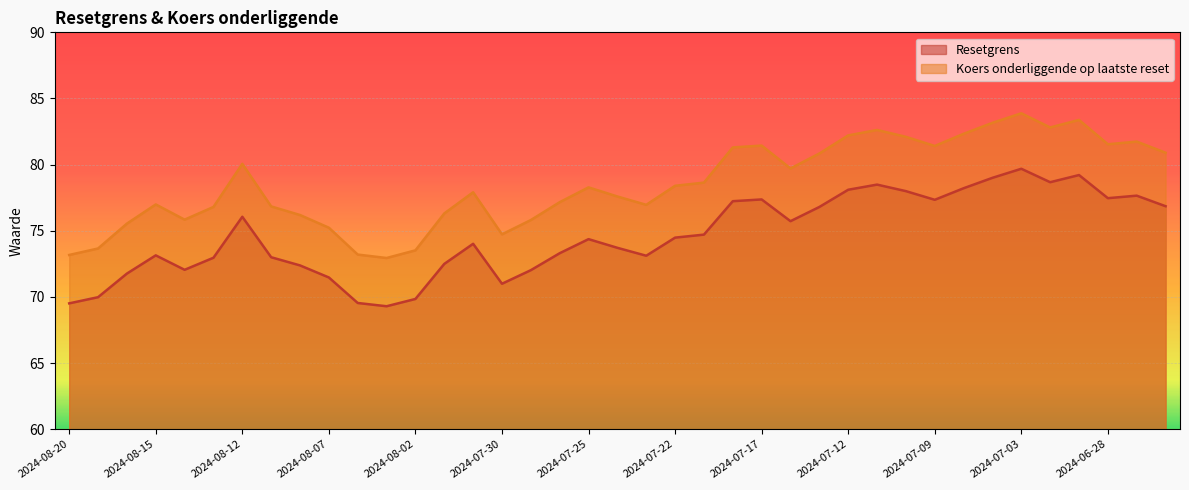

True or false: Resetgrens and Koers onderliggende op laatste reset cross at least once.

False